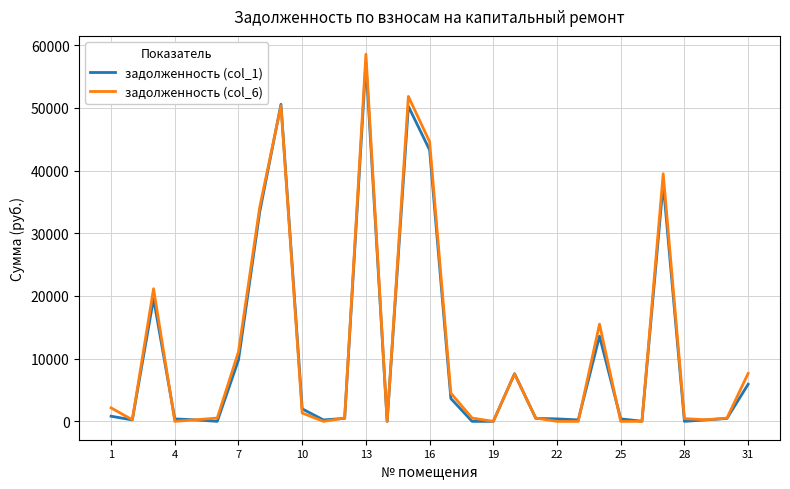

What is the highest value of the задолженность (col_6) series?

58554.0